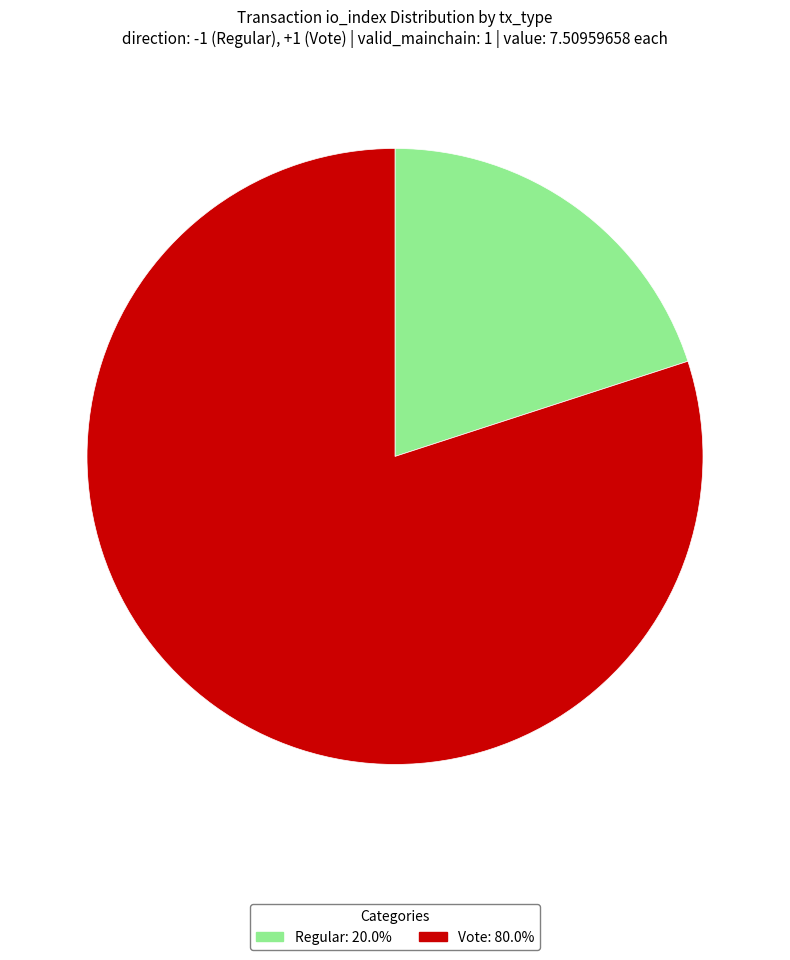

Does Vote: 80.0% represent more than half of the total?

Yes